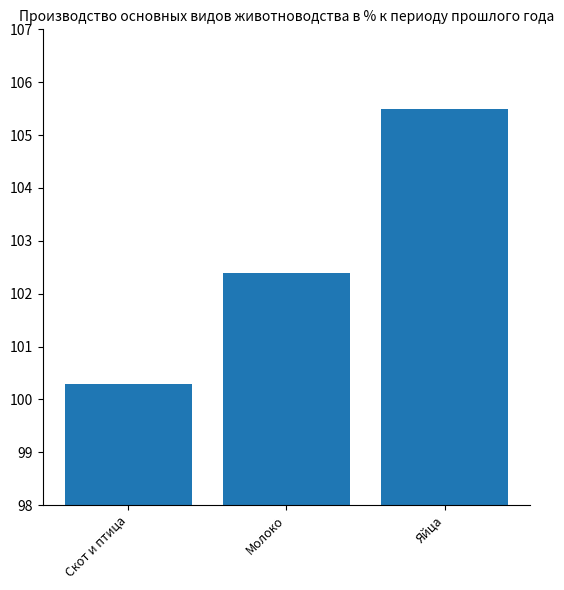

What is the change in value from Скот и птица to Яйца?

+5.2